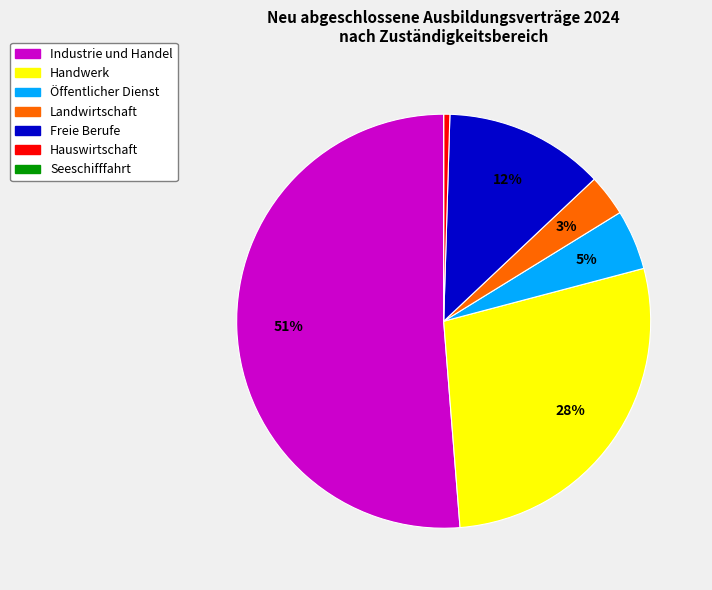

True or false: Öffentlicher Dienst accounts for 10% of the total.

False